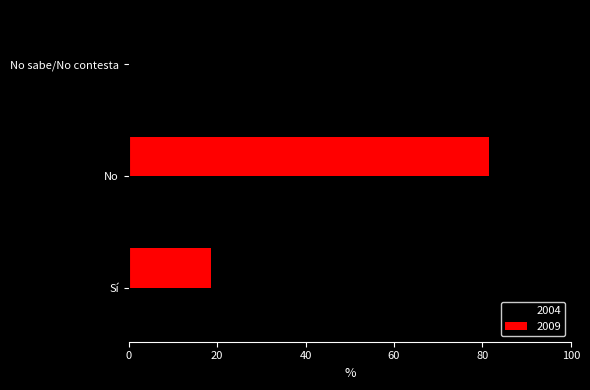

True or false: 2009 has a value of 50.1 at No.

False